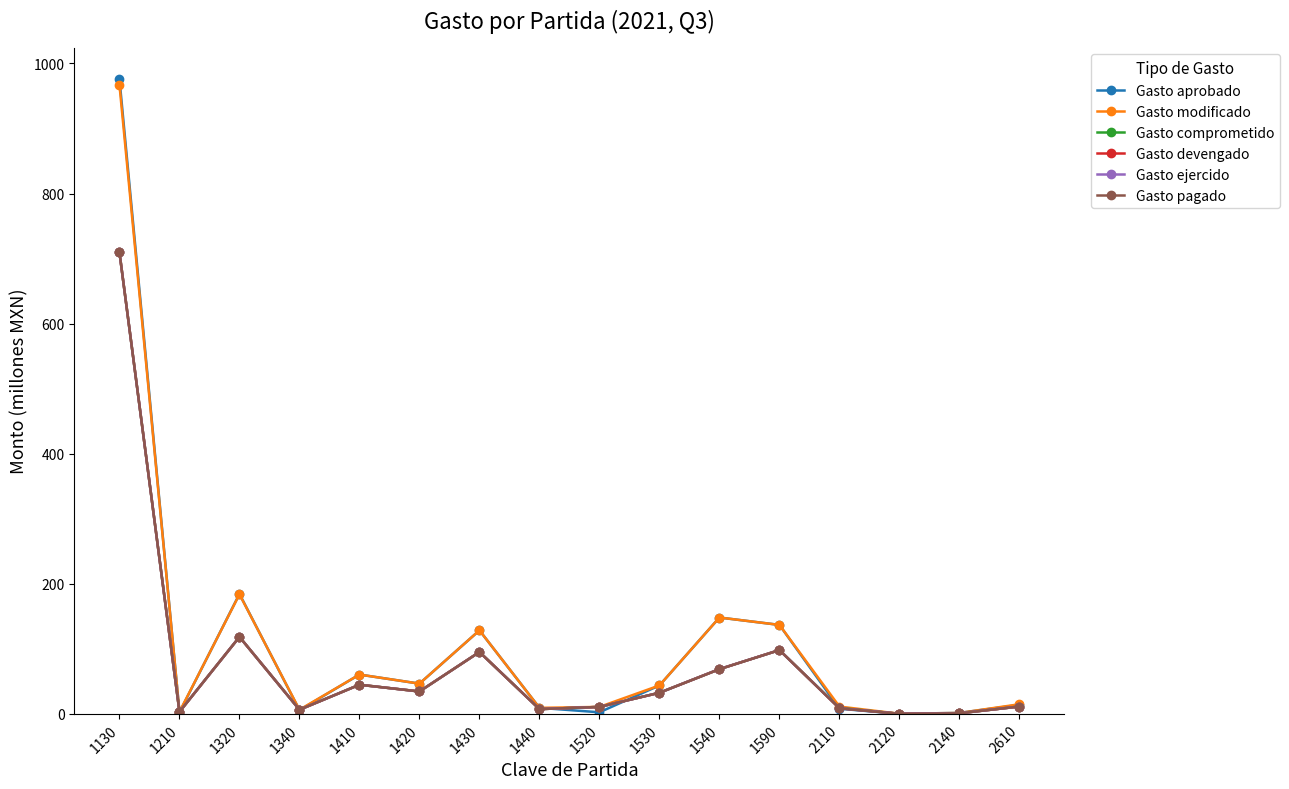

Which label corresponds to the largest value in the chart?

1130